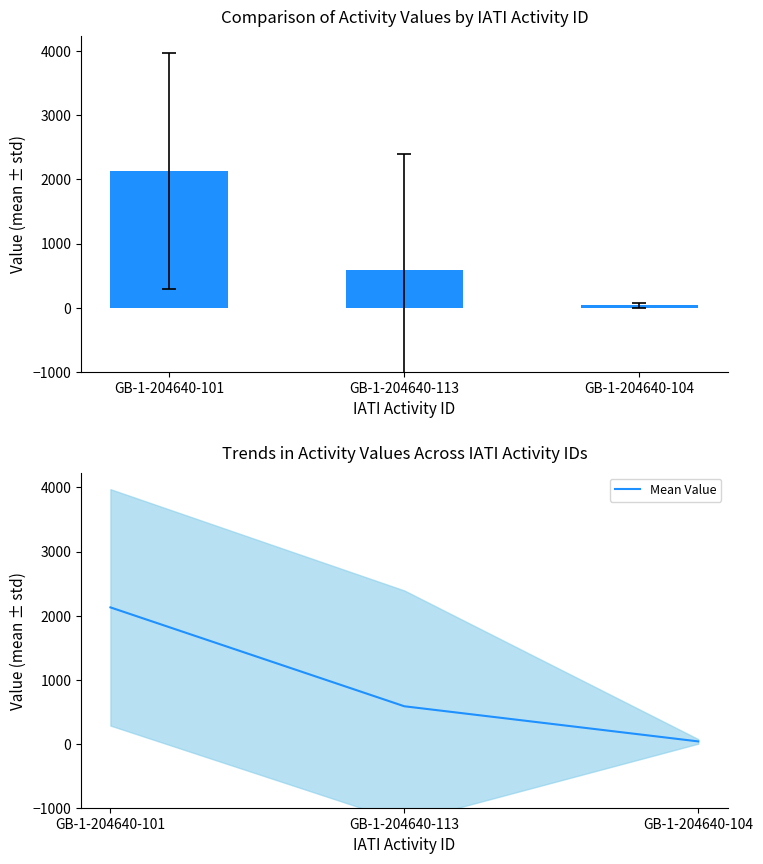

What is the sum of all values?

2747.5